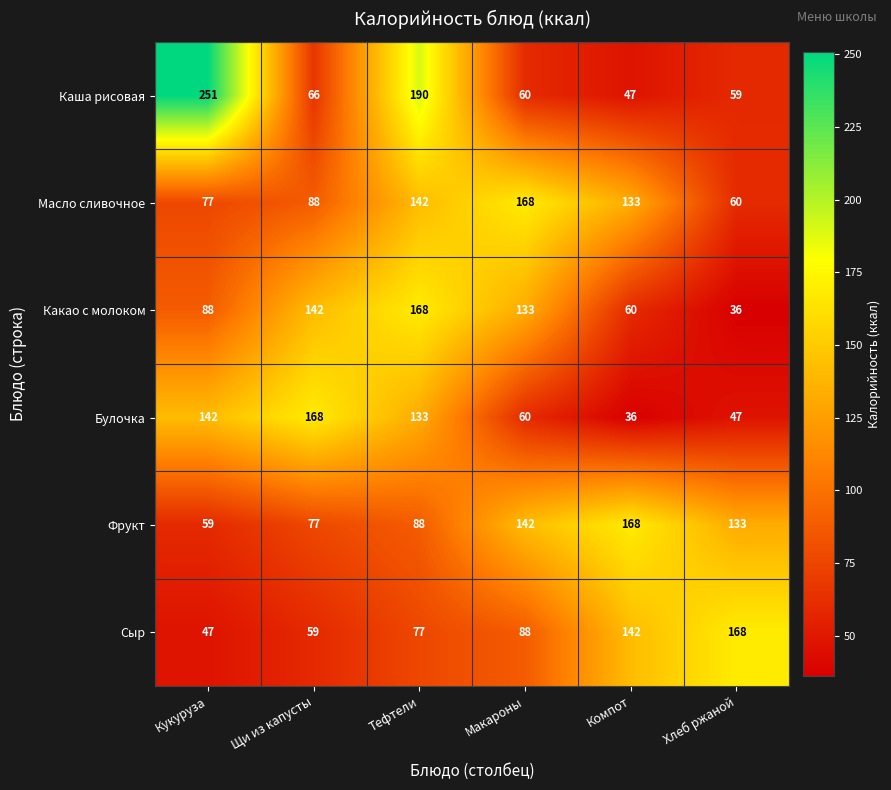

The Каша рисовая series shows 42 at Макароны. True or false?

False